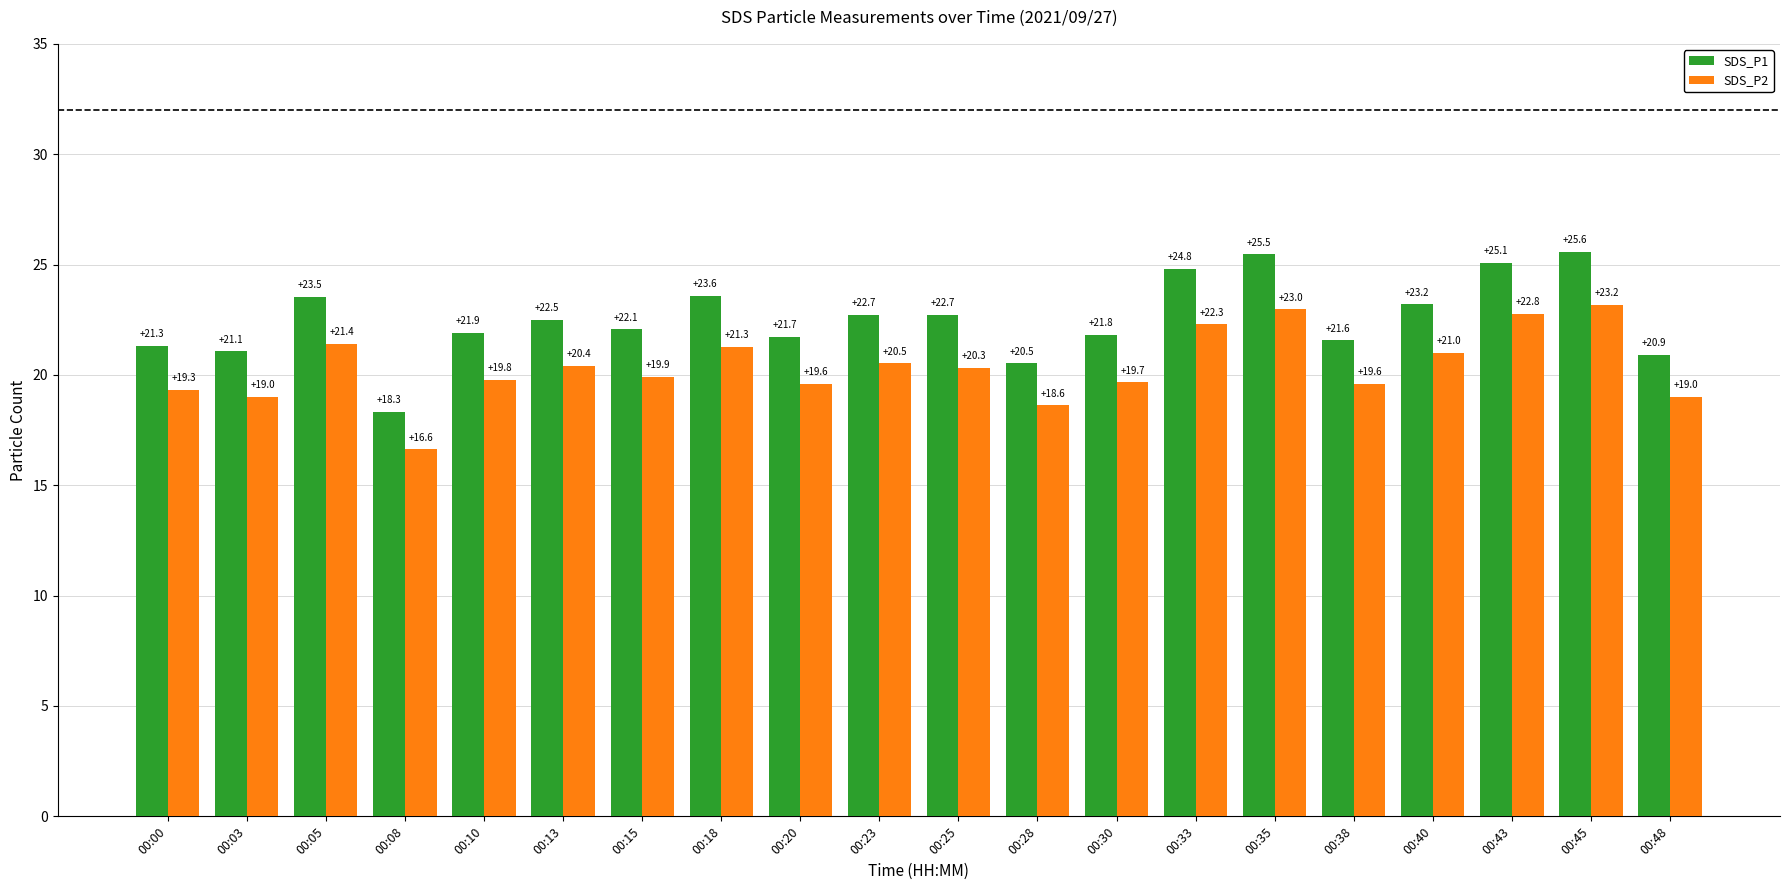

The SDS_P1 series shows 14.1 at 00:13. True or false?

False